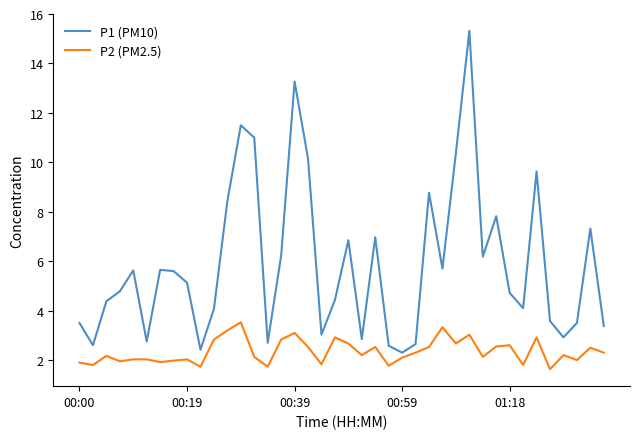

List the series in order of their peak value, highest first.

P1 (PM10), P2 (PM2.5)